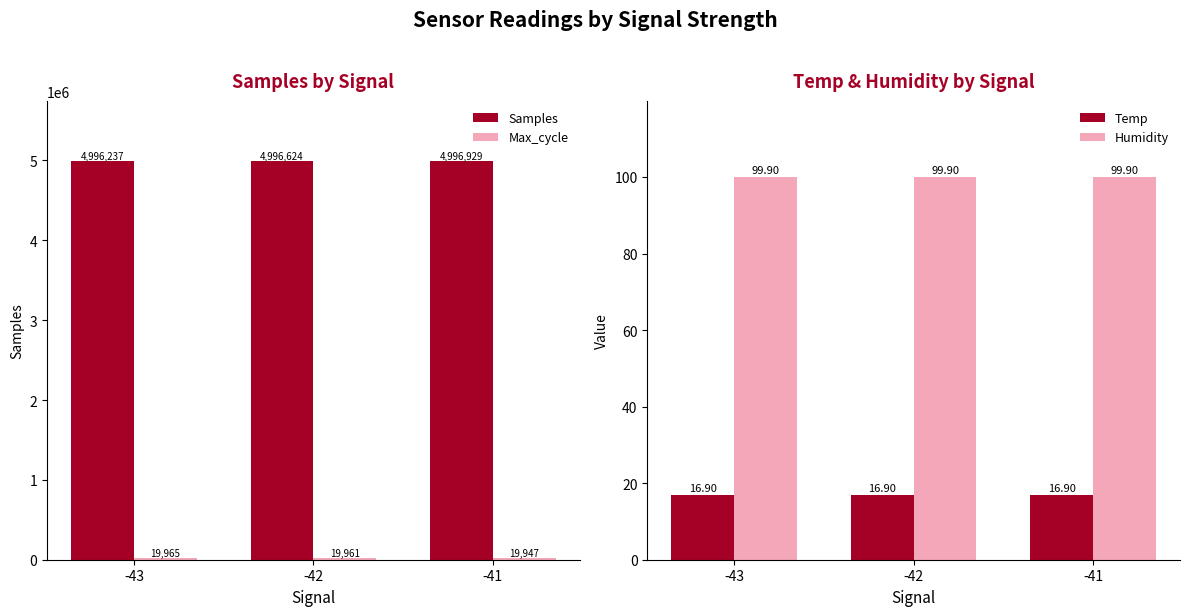

The Temp series shows 25.4 at -42. True or false?

False